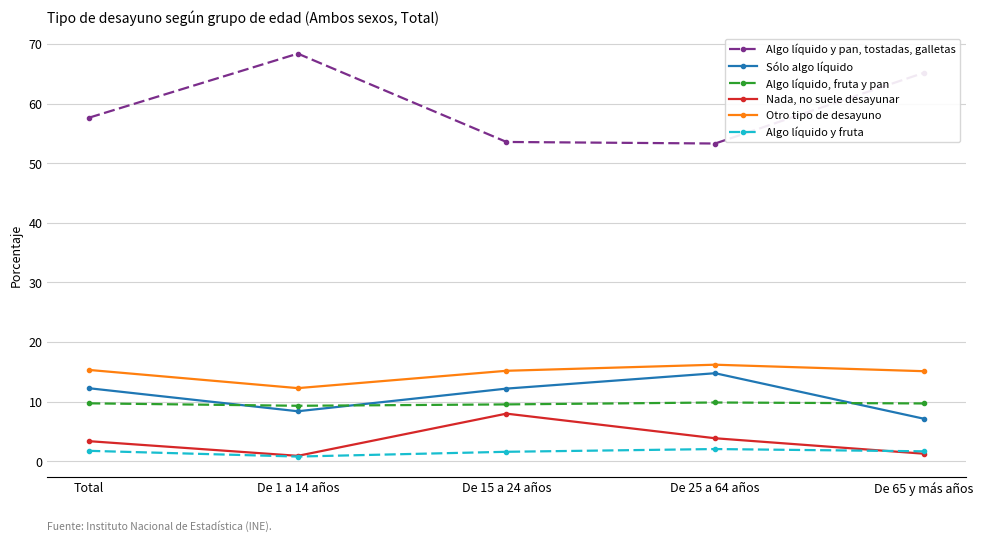

What position from the right is De 15 a 24 años?

3